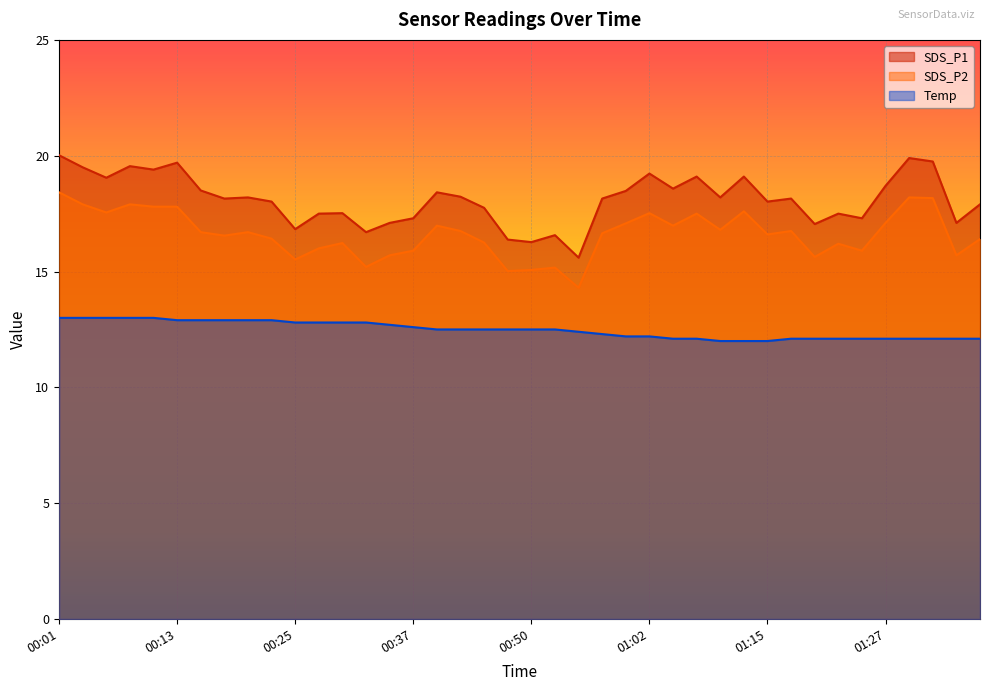

Reading left to right, what are all the values shown in this chart?

SDS_P1: 00:01=20.0	00:03=19.5	00:06=19.1	00:08=19.6	00:10=19.4	00:13=19.7	00:15=18.5	00:18=18.1	00:20=18.2	00:23=18.0	00:25=16.8	00:28=17.5	00:30=17.5	00:32=16.7	00:35=17.1	00:37=17.3	00:40=18.4	00:42=18.2	00:45=17.8	00:47=16.4	00:50=16.3	00:52=16.6	00:55=15.6	00:57=18.1	00:59=18.5	01:02=19.2	01:04=18.6	01:07=19.1	01:10=18.2	01:12=19.1	01:15=18.0	01:17=18.1	01:20=17.1	01:22=17.5	01:25=17.3	01:27=18.7	01:30=19.9	01:32=19.8	01:35=17.1	01:37=17.9
SDS_P2: 00:01=18.4	00:03=17.9	00:06=17.6	00:08=17.9	00:10=17.8	00:13=17.8	00:15=16.7	00:18=16.6	00:20=16.7	00:23=16.4	00:25=15.5	00:28=16.0	00:30=16.2	00:32=15.2	00:35=15.7	00:37=15.9	00:40=17.0	00:42=16.8	00:45=16.2	00:47=15.0	00:50=15.1	00:52=15.2	00:55=14.3	00:57=16.6	00:59=17.1	01:02=17.5	01:04=17.0	01:07=17.5	01:10=16.8	01:12=17.6	01:15=16.6	01:17=16.8	01:20=15.6	01:22=16.2	01:25=15.9	01:27=17.1	01:30=18.2	01:32=18.2	01:35=15.7	01:37=16.4
Temp: 00:01=13.0	00:03=13.0	00:06=13.0	00:08=13.0	00:10=13.0	00:13=12.9	00:15=12.9	00:18=12.9	00:20=12.9	00:23=12.9	00:25=12.8	00:28=12.8	00:30=12.8	00:32=12.8	00:35=12.7	00:37=12.6	00:40=12.5	00:42=12.5	00:45=12.5	00:47=12.5	00:50=12.5	00:52=12.5	00:55=12.4	00:57=12.3	00:59=12.2	01:02=12.2	01:04=12.1	01:07=12.1	01:10=12.0	01:12=12.0	01:15=12.0	01:17=12.1	01:20=12.1	01:22=12.1	01:25=12.1	01:27=12.1	01:30=12.1	01:32=12.1	01:35=12.1	01:37=12.1